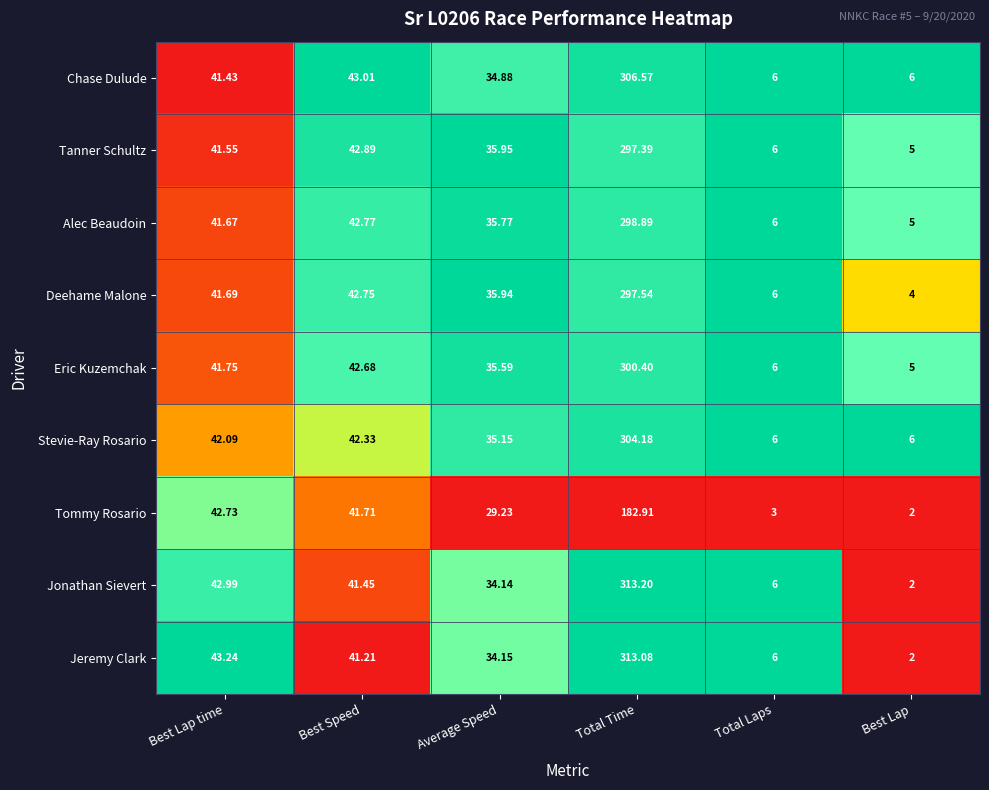

Where does the Jeremy Clark series first go above 41?

Best Lap time